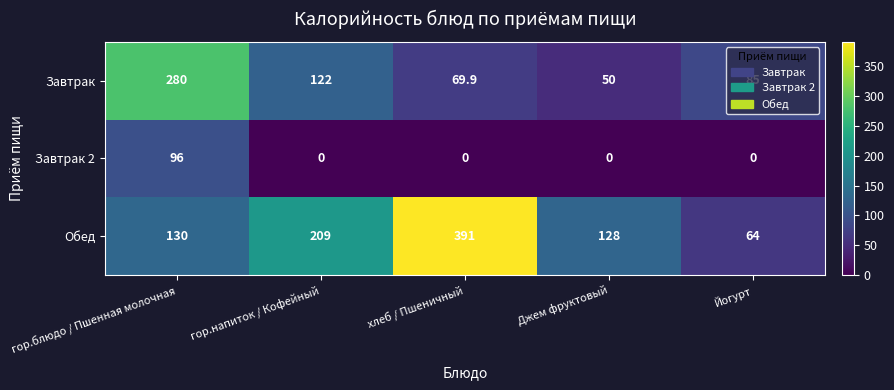

Which series has the largest total across all categories?

Обед